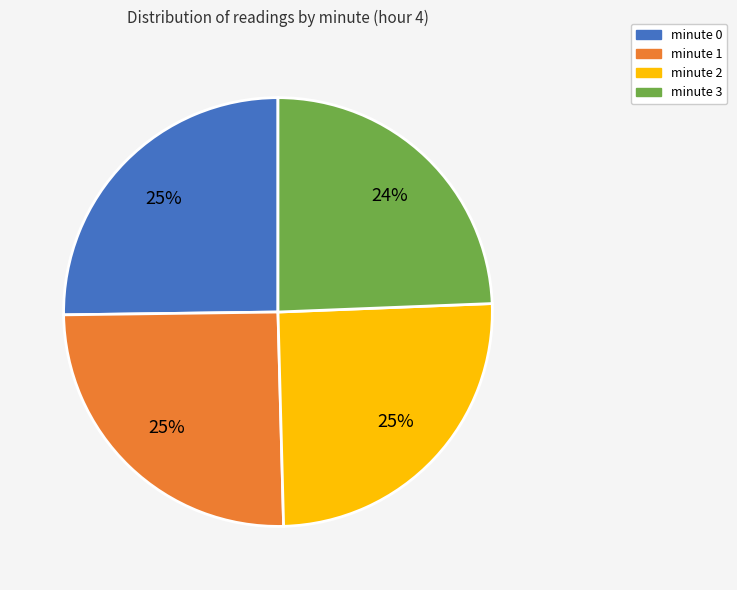

How many slices are in this pie chart?

4